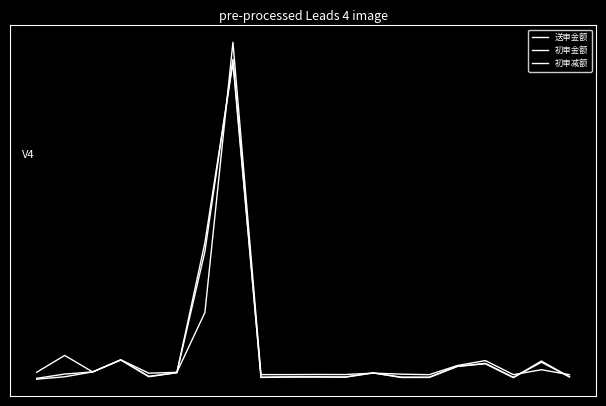

Which series has the largest range (max minus min)?

初审减额